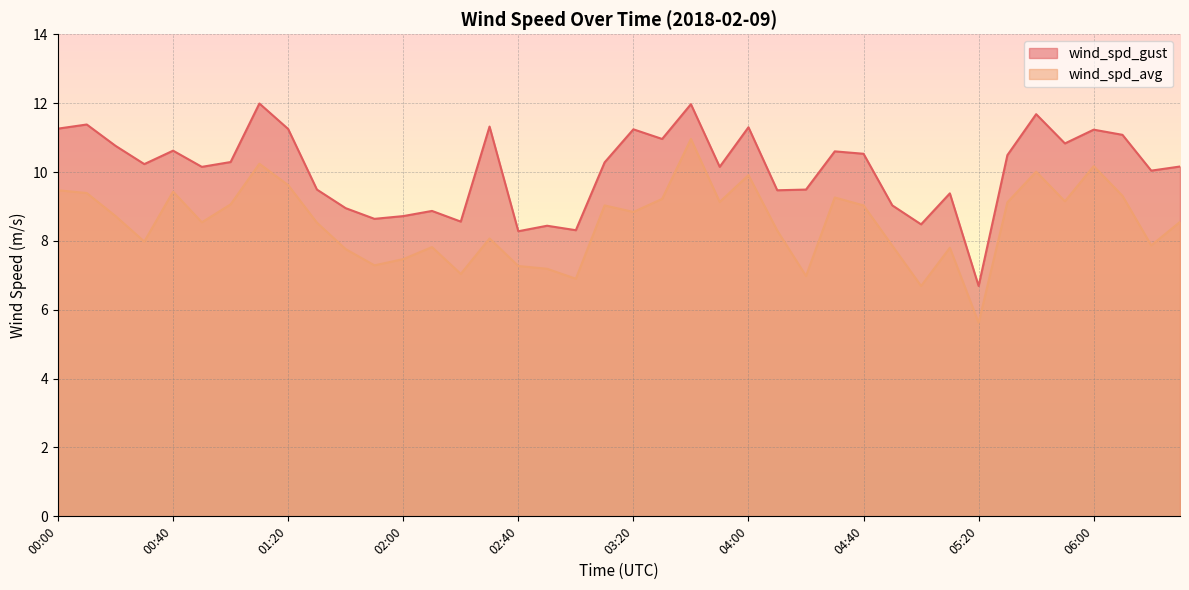

How many data points in wind_spd_gust are above 10?

25